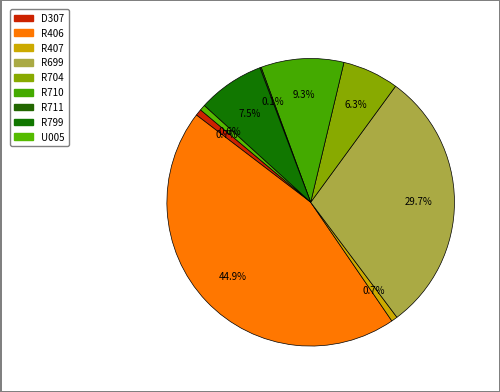

To the nearest percent, what portion does R704 represent?

6%